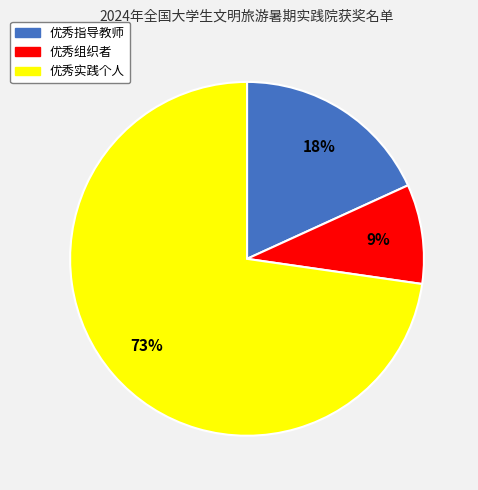

Between 优秀组织者 and 优秀指导教师, which is larger?

优秀指导教师